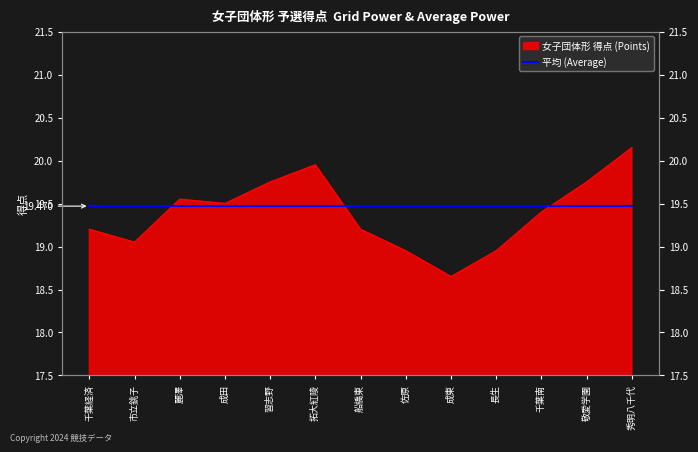

Rank the categories by value from highest to lowest.

秀明八千代, 拓大紅陵, 習志野, 敬愛学園, 麗澤, 成田, 千葉南, 千葉経済, 船橋東, 市立銚子, 佐原, 長生, 成東